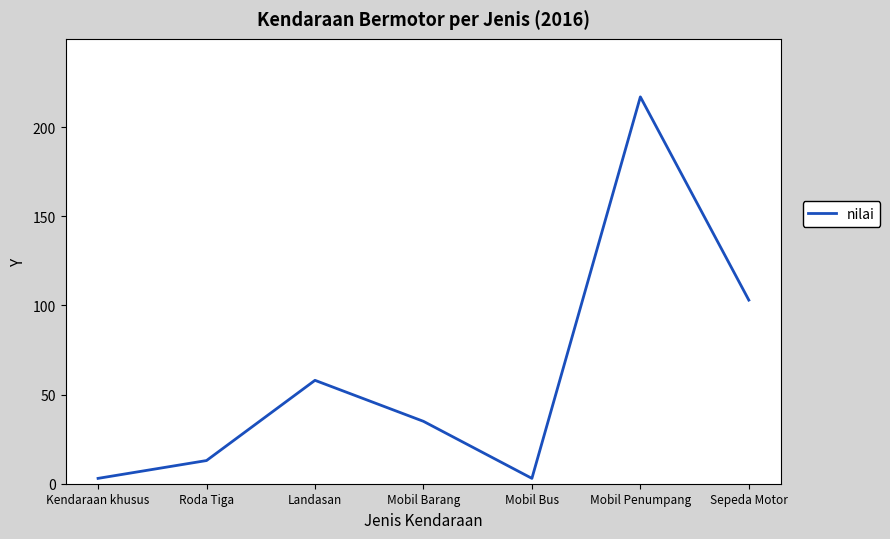

What is the ratio of the value at Mobil Bus to the value at Roda Tiga?

0.2